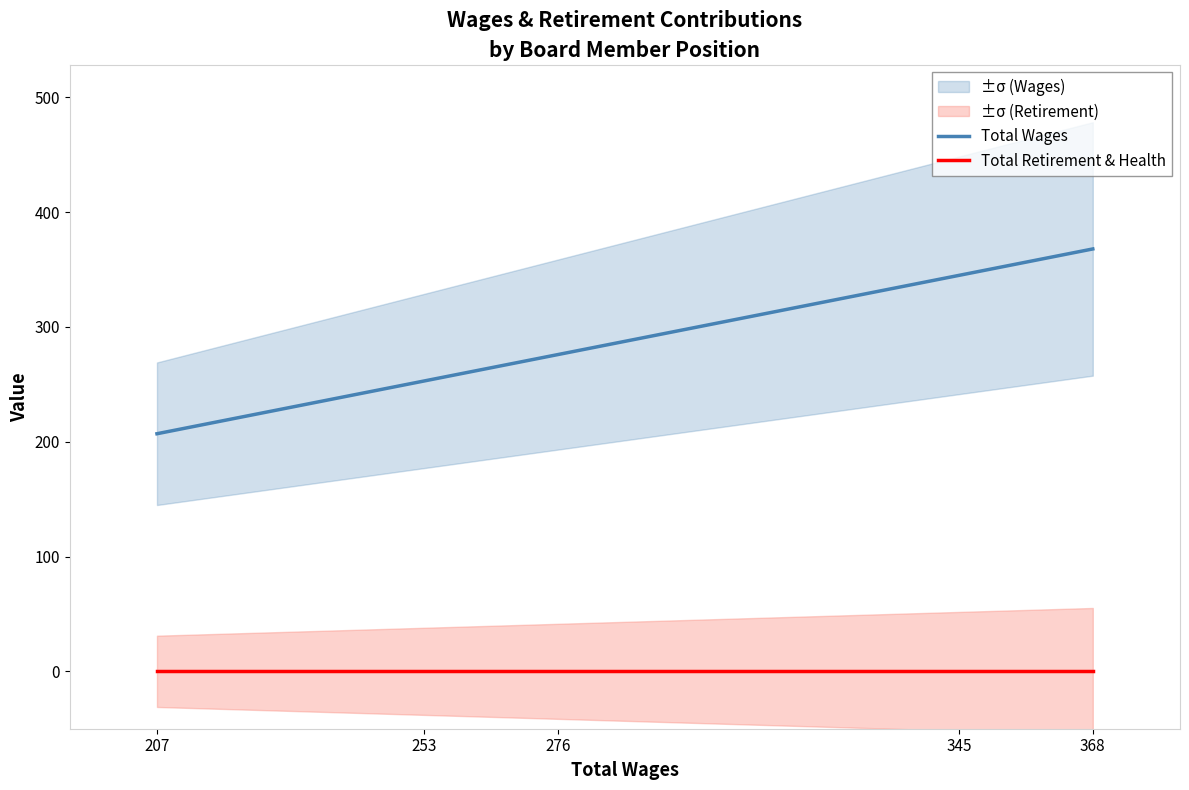

Count the Total Wages values in the range 253 to 345.

3